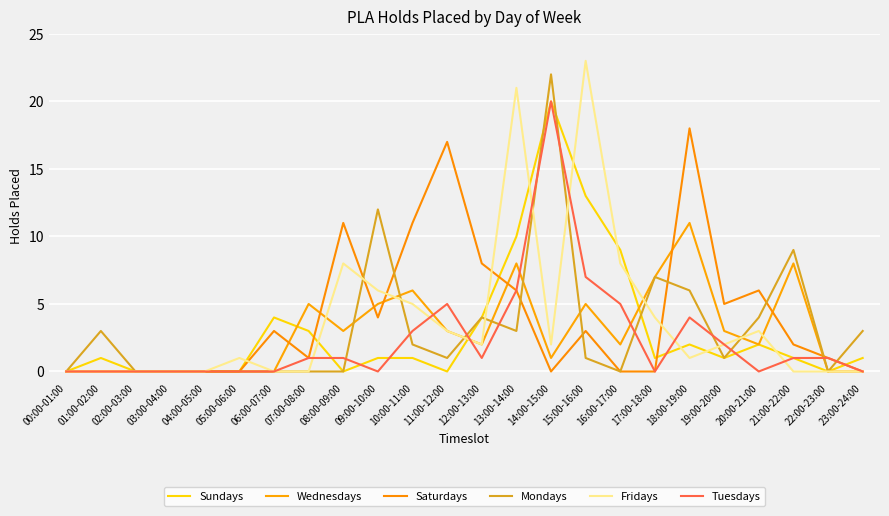

True or false: Fridays and Saturdays cross at least once.

True